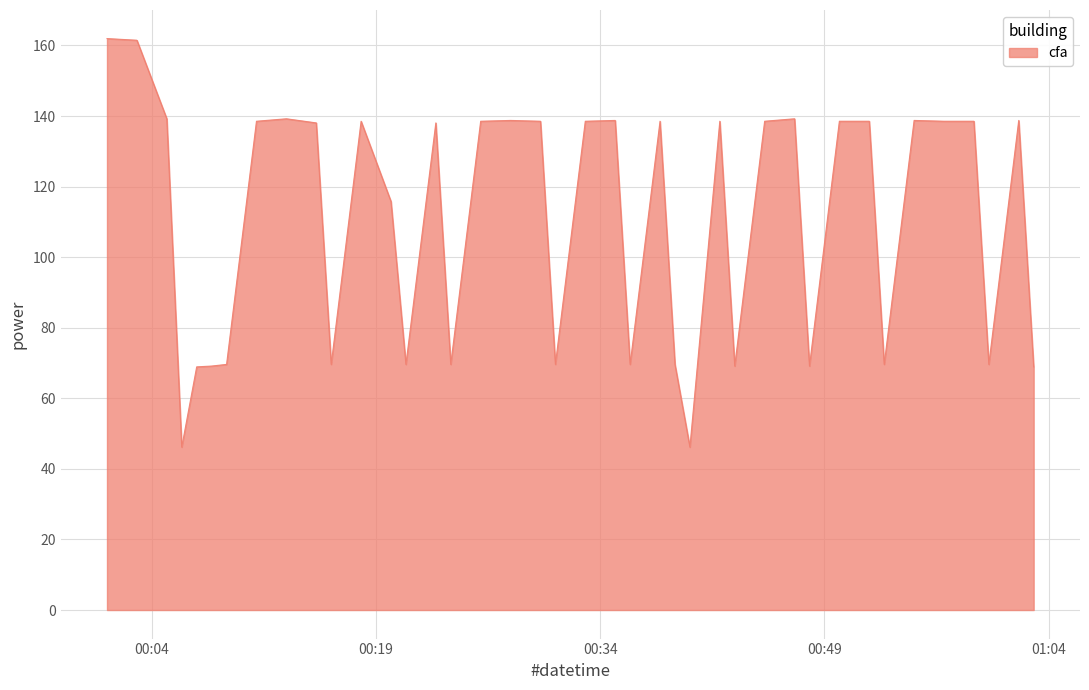

What is the smallest value displayed?

46.2